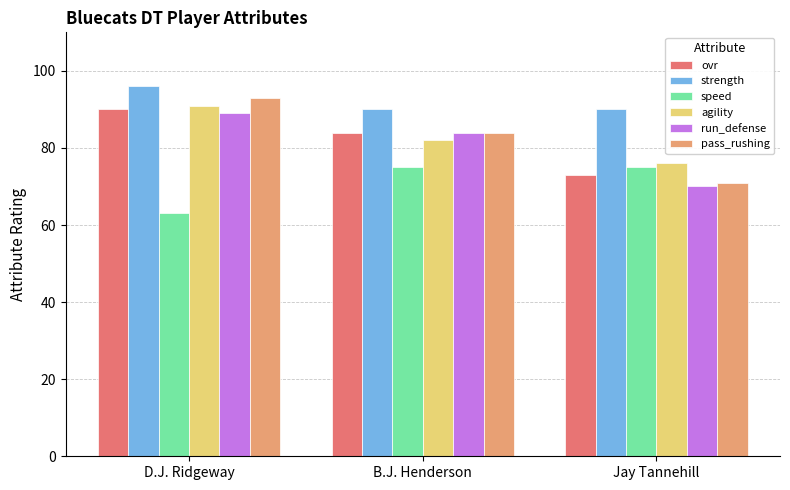

What is the minimum value shown in the chart?

63